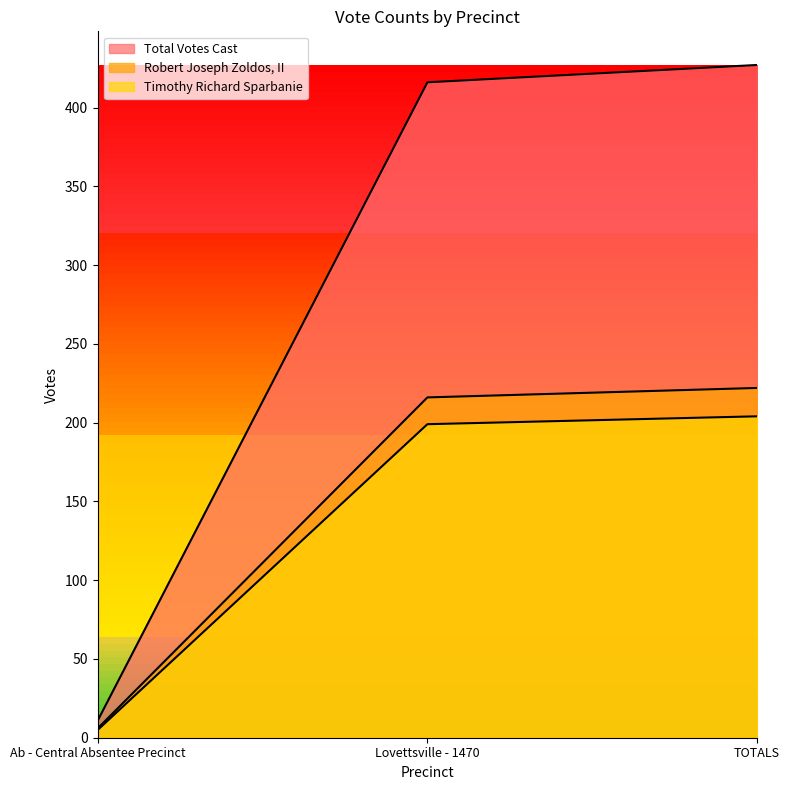

Is it true that Timothy Richard Sparbanie equals 5 at Ab - Central Absentee Precinct?

True